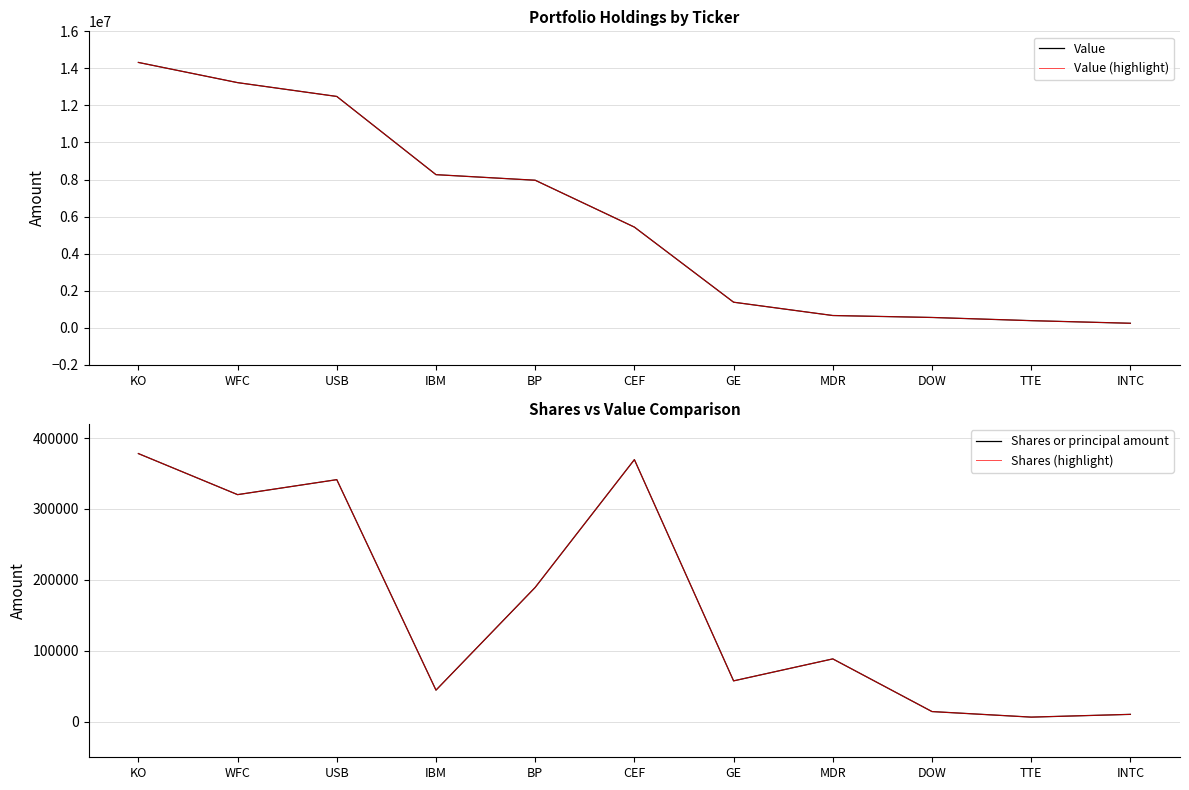

What is the value of the Shares or principal amount point at the 5th from the left?

189440